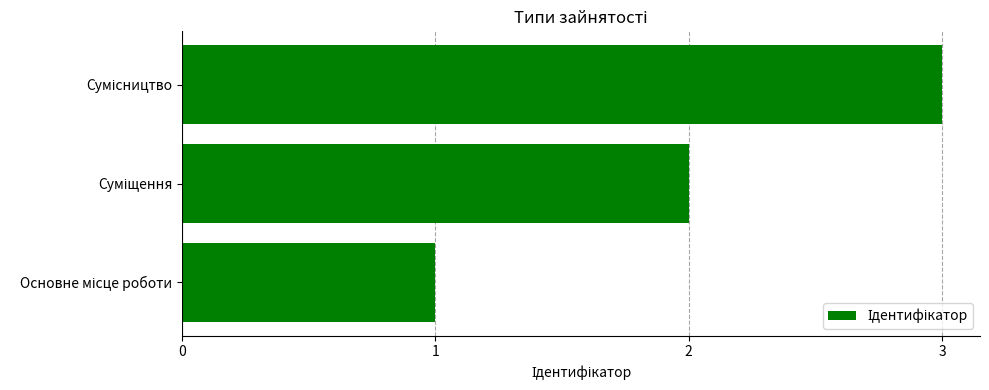

Count the values in the range 1 to 3.

3